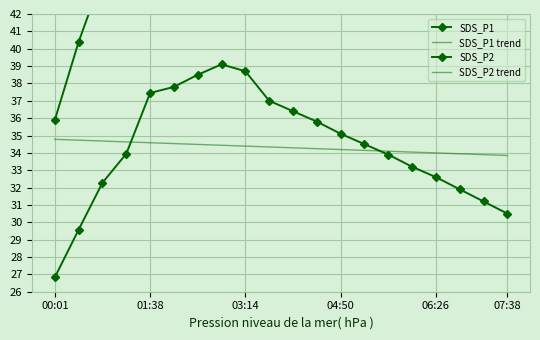

At 07:38, list the series in order from largest to smallest.

SDS_P1, SDS_P1 trend, SDS_P2, SDS_P2 trend